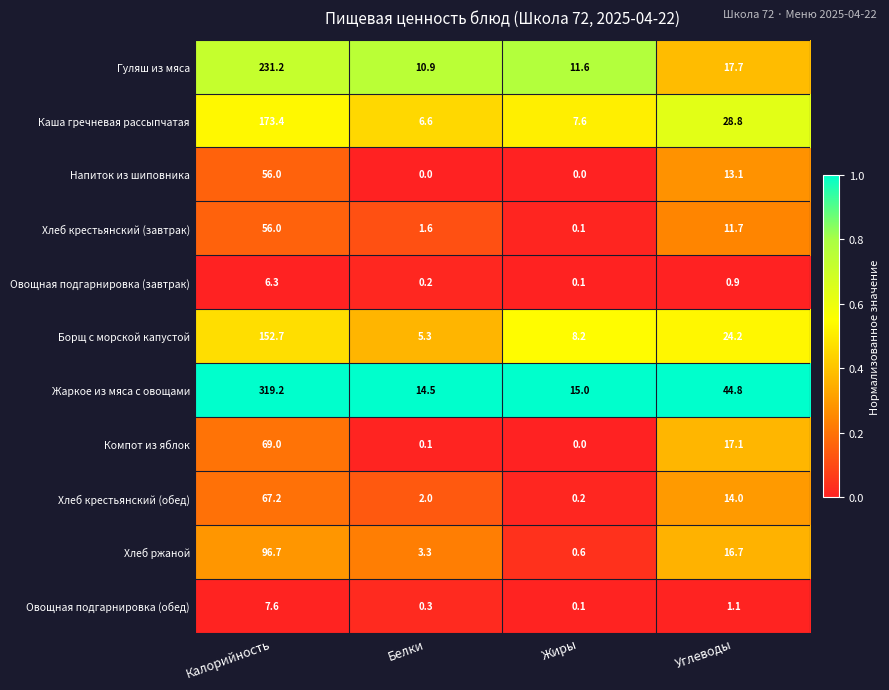

What is the spread (max minus min) of values at Жиры?

15.0